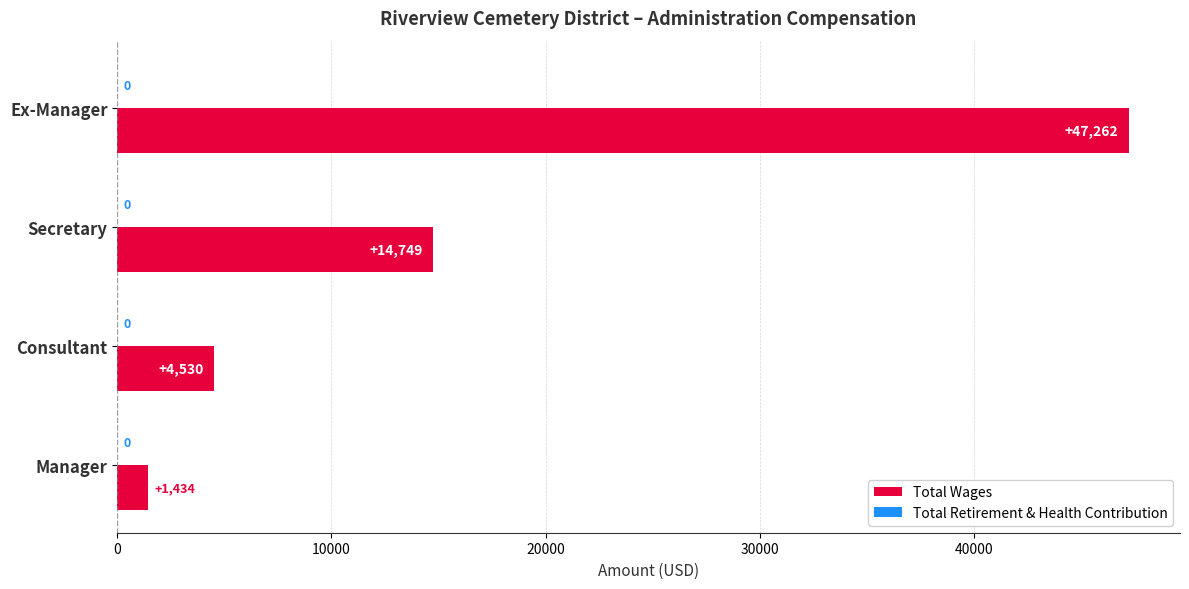

Reading bottom to top, extract all data points from this chart.

Manager=1434	Consultant=4530	Secretary=14749	Ex-Manager=47262